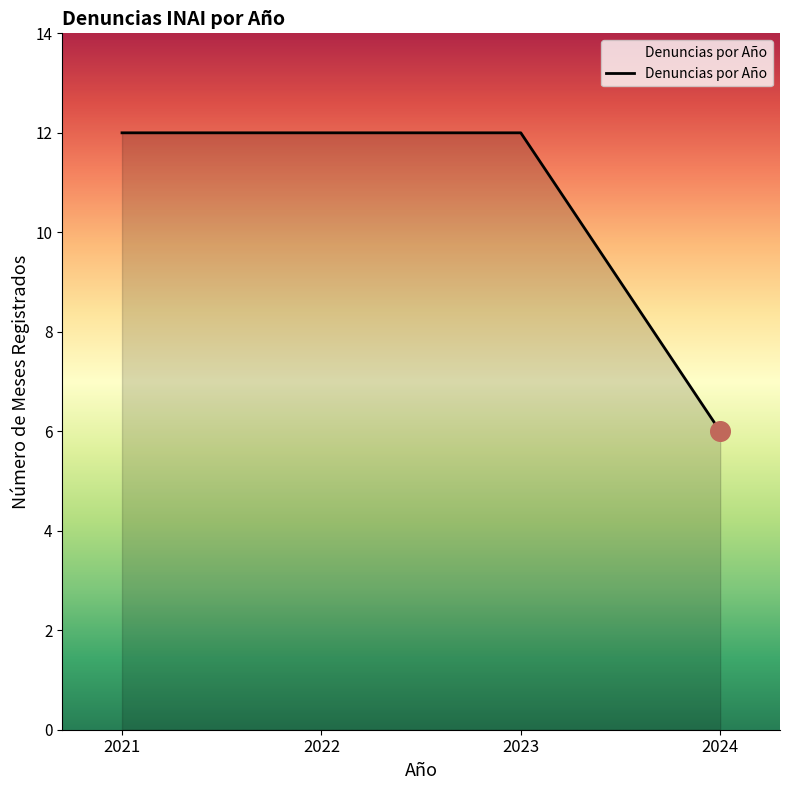

Between 2024 and 2023, which is larger?

2023